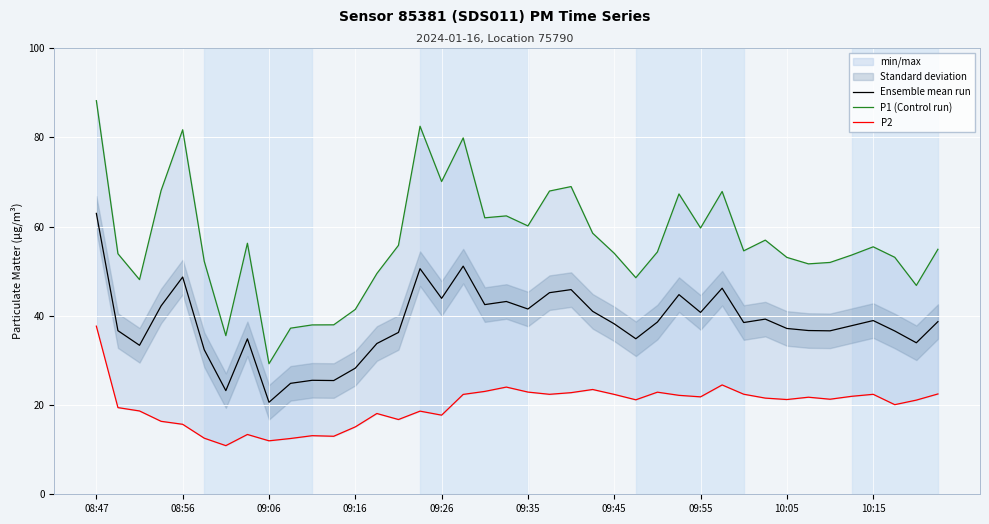

What is the highest value of the P1 (Control run) series?

88.2